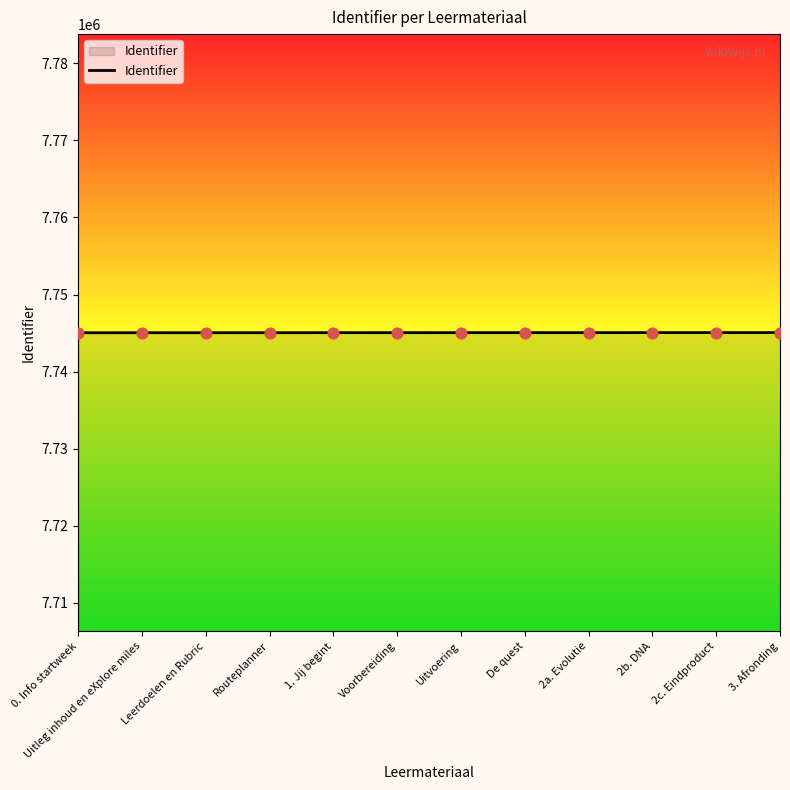

Read the value at Routeplanner.

7745050